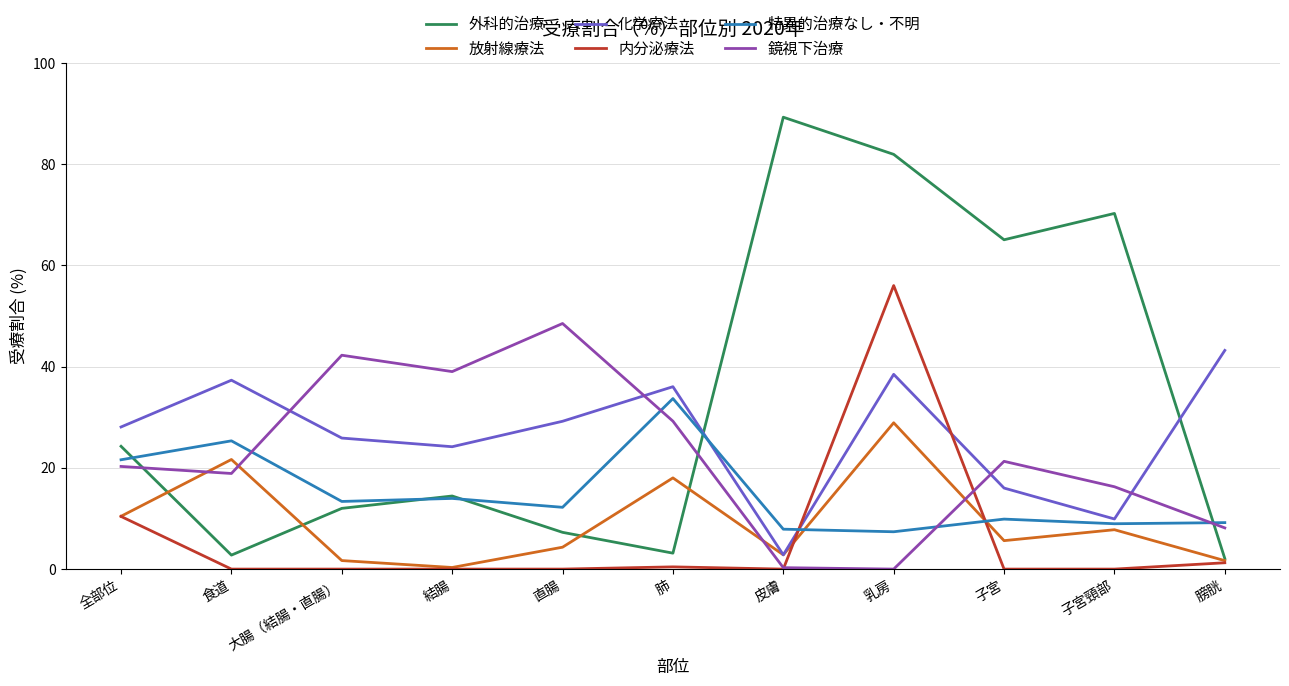

What value does the 特異的治療なし・不明 series have at 食道?

25.3